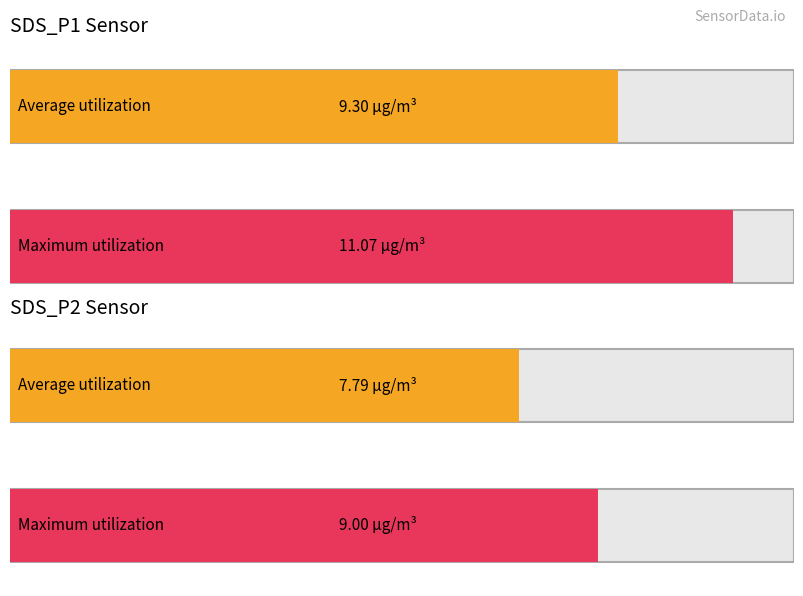

Count the number of data series in this chart.

2